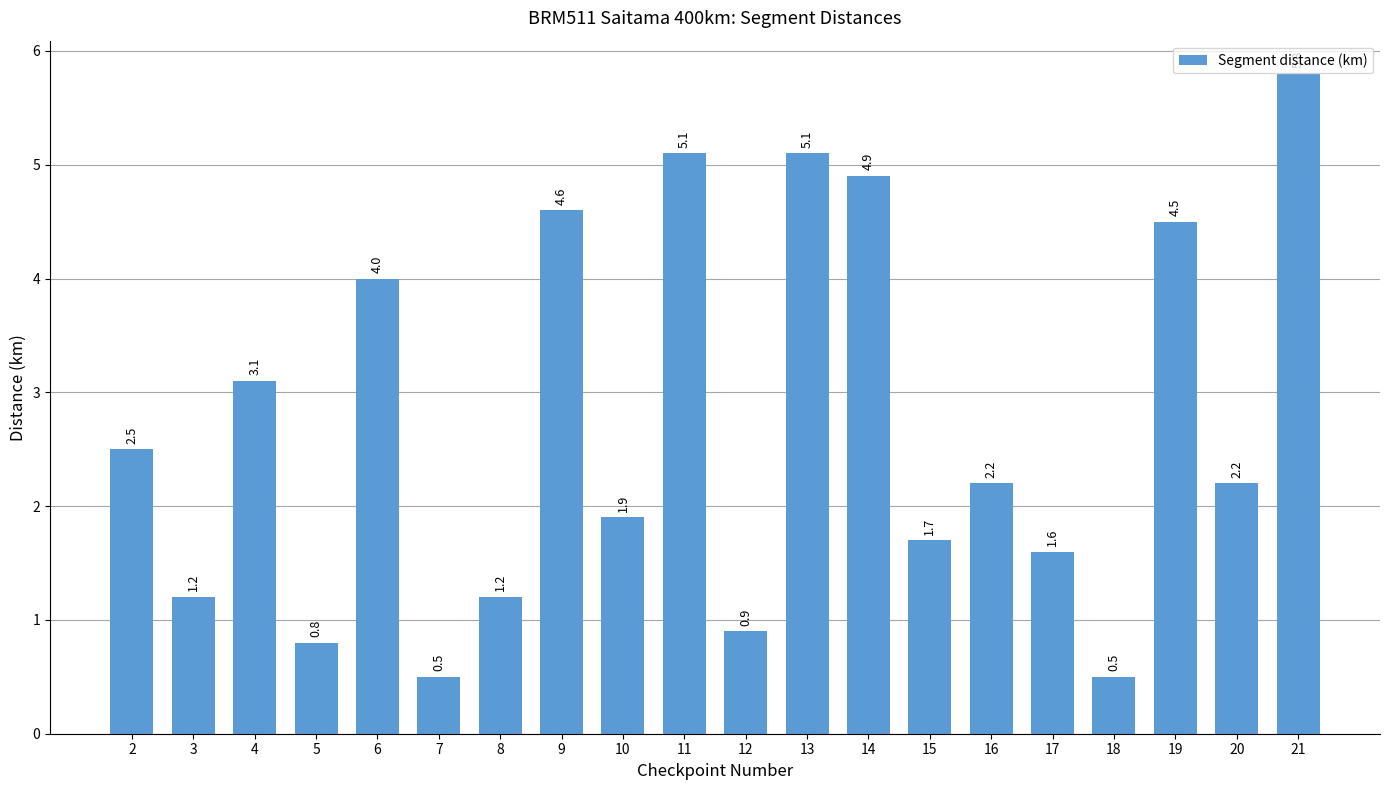

What is the change in value from 4 to 8?

-1.9